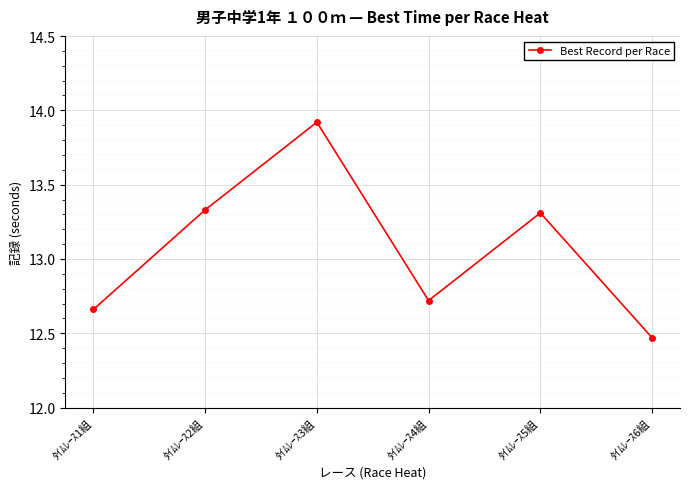

At which label does the data first exceed 13?

ﾀｲﾑﾚｰｽ2組